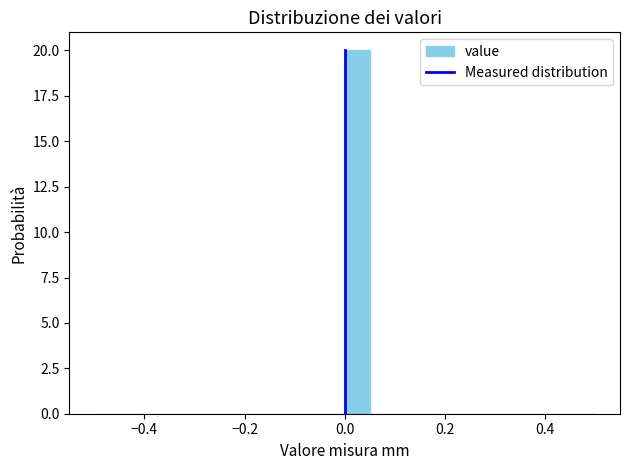

Around what value on the x-axis is the tallest bar? Give the approximate position of its centre, as read against the axis.

0.02